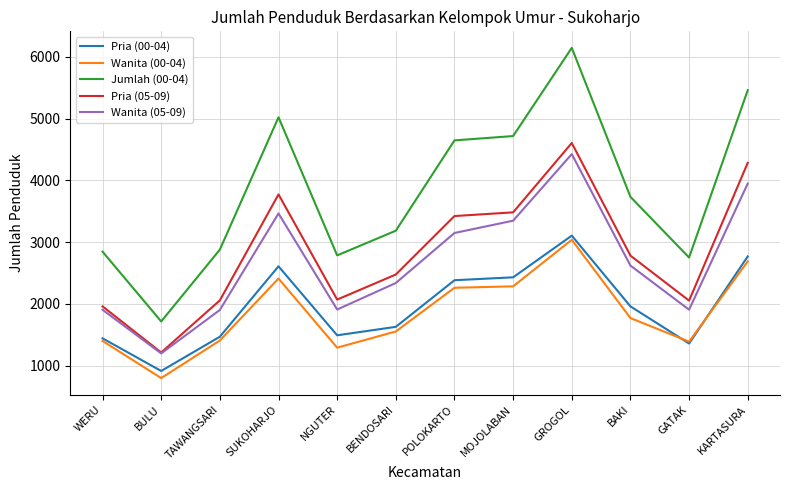

True or false: Pria (05-09) has a value of 1961 at WERU.

True